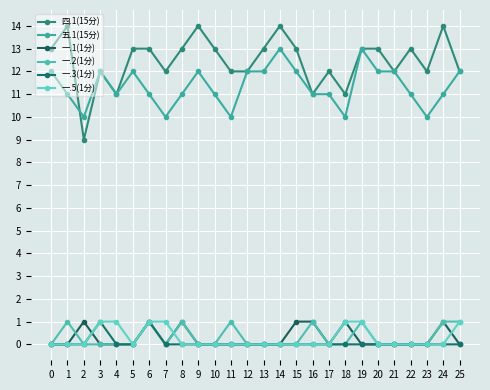

True or false: 五.1(15分) has more than 0 interior local peaks.

True